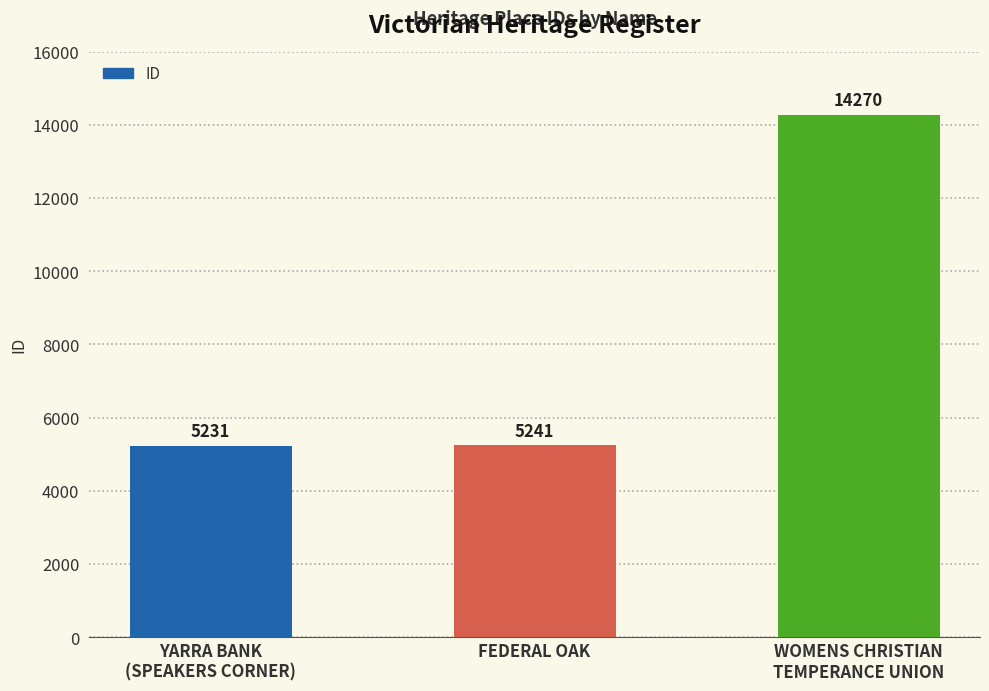

Approximately how many times larger is the value at WOMENS CHRISTIAN
TEMPERANCE UNION compared to YARRA BANK
(SPEAKERS CORNER)?

2.7